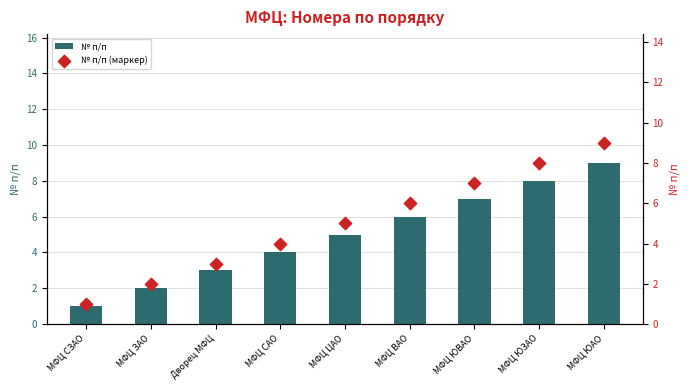

Which series has the widest spread of Y values?

№ п/п